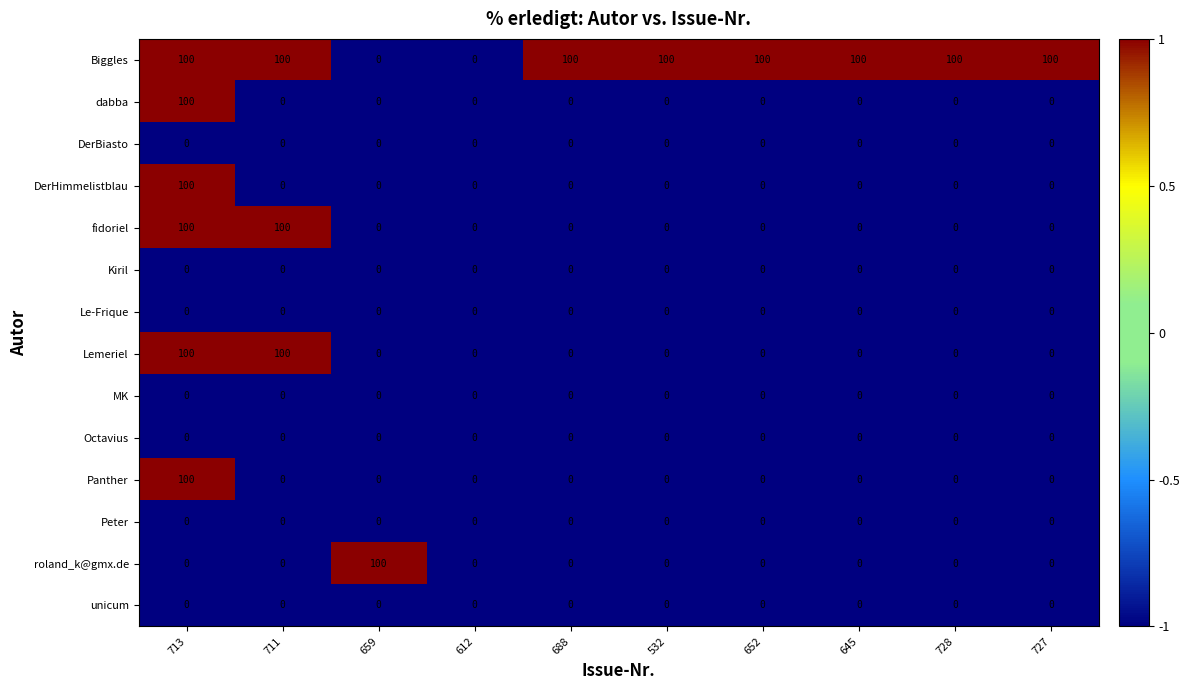

What is the highest value of the Biggles series?

100